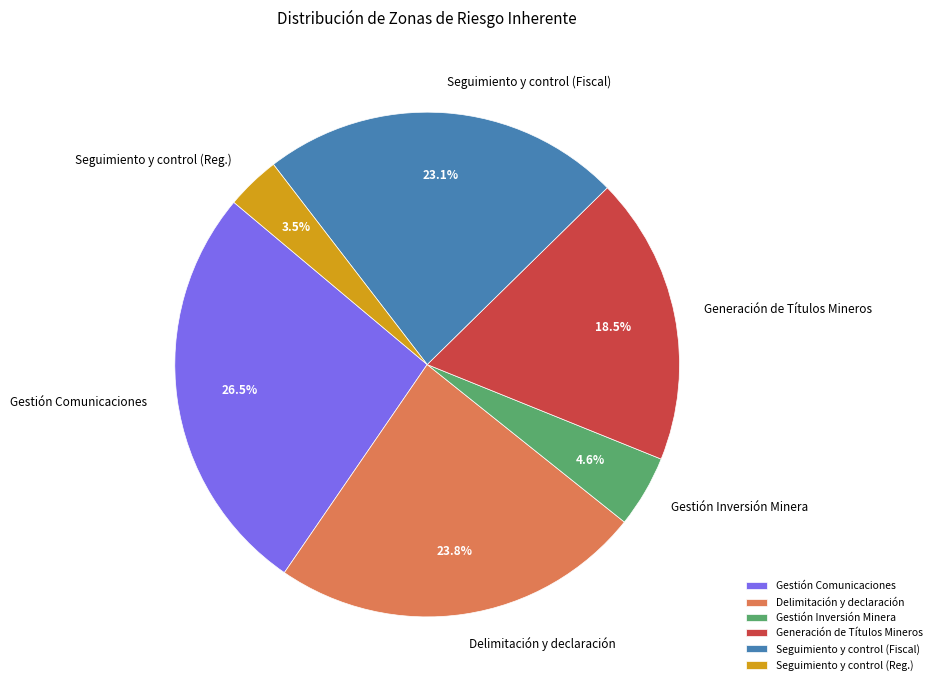

What is the largest slice in the pie chart?

Gestión Comunicaciones